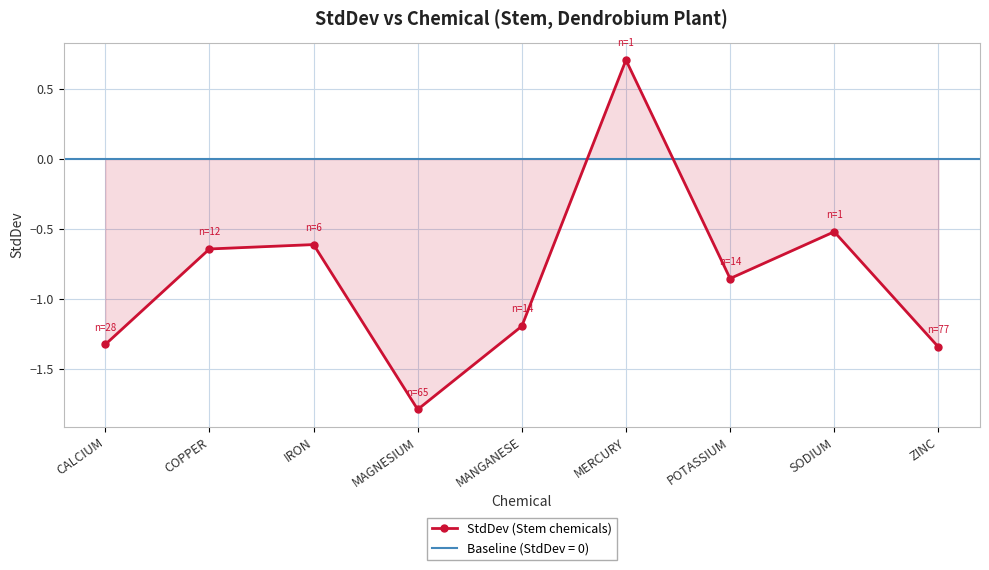

List the labels in order of value, largest first.

MERCURY, SODIUM, IRON, COPPER, POTASSIUM, MANGANESE, CALCIUM, ZINC, MAGNESIUM